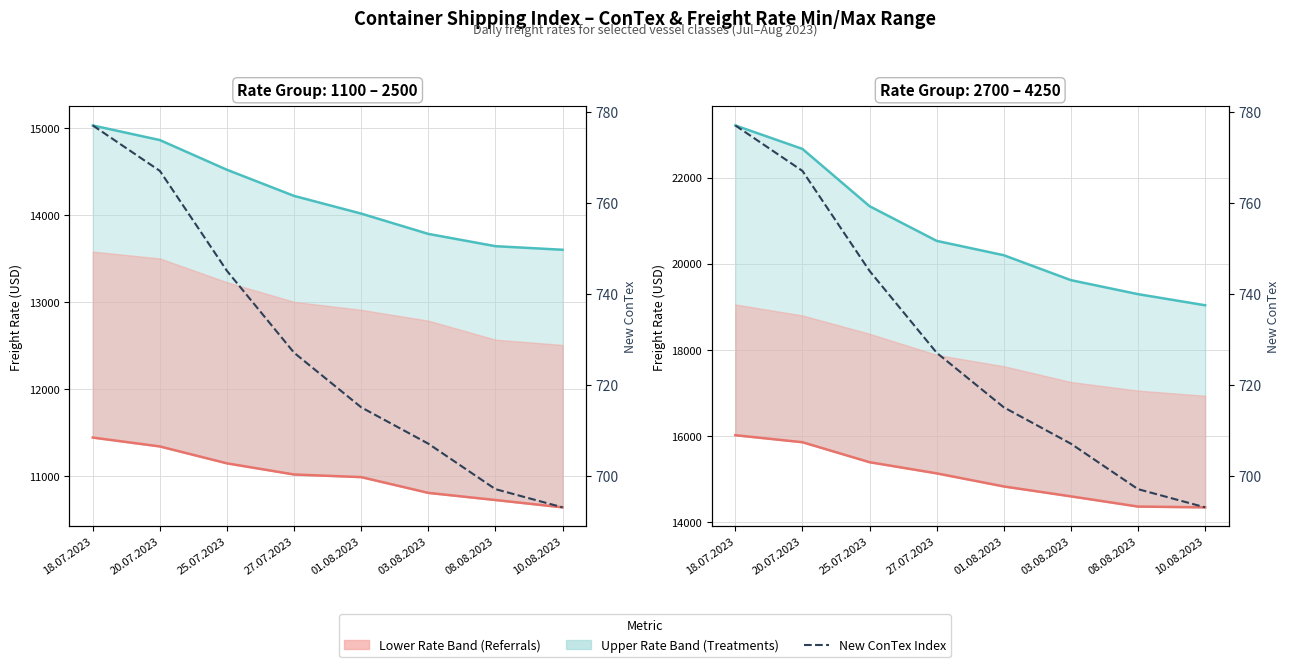

At 25.07.2023, list the series in order from smallest to largest.

New ConTex, Rate 1100, Rate 2500, Rate 2700, Rate 4250